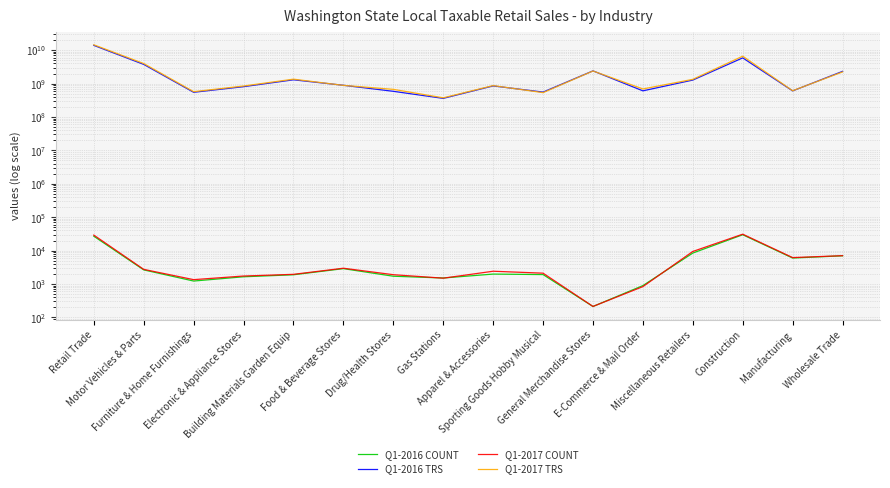

What position from the left is Wholesale Trade?

16